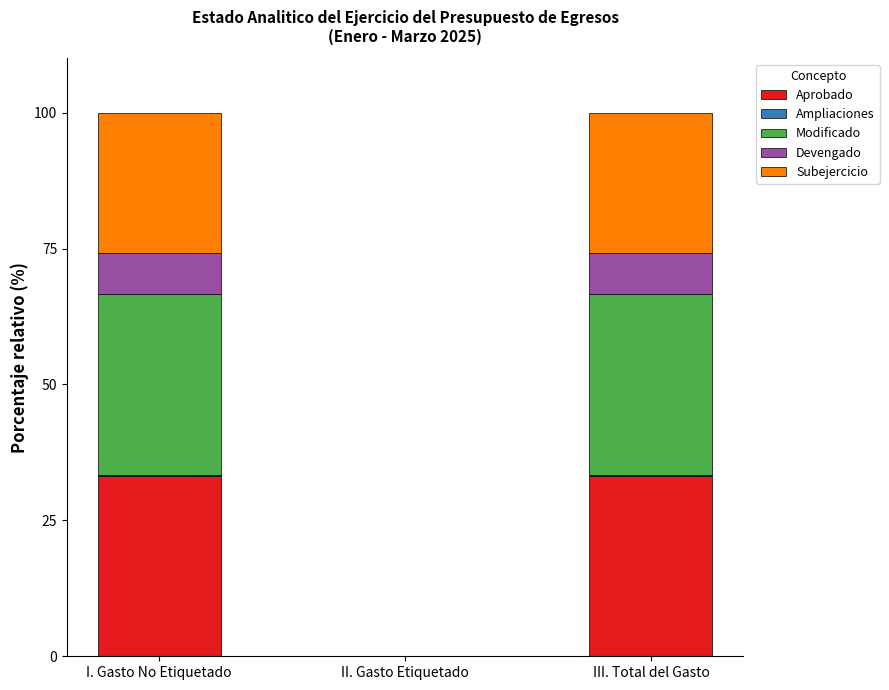

The Aprobado series shows 33.2 at I. Gasto No Etiquetado. True or false?

True